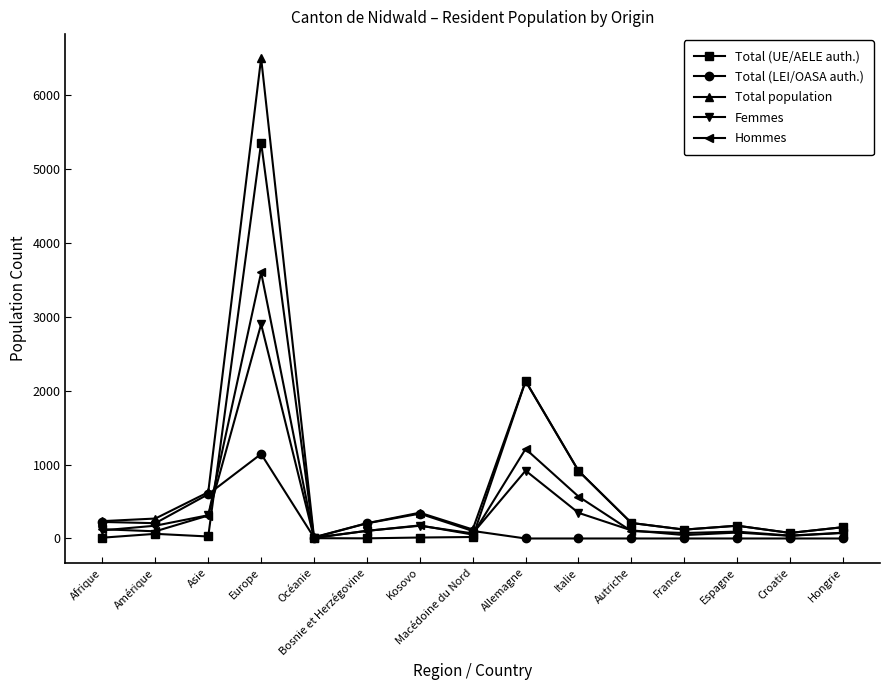

Which series has the widest spread of values?

Total population